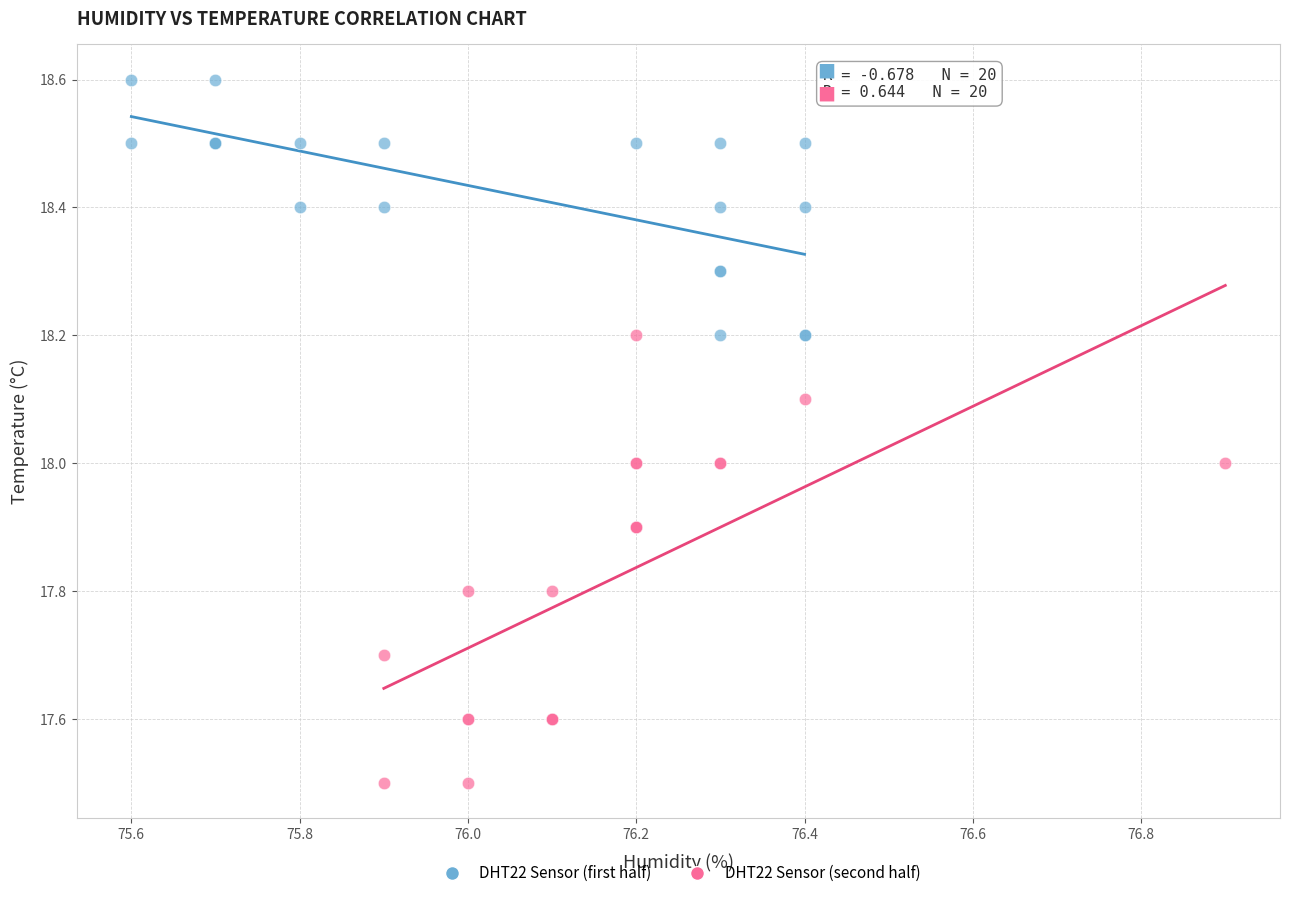

Which series contains the highest Y value?

DHT22 Sensor (first half)